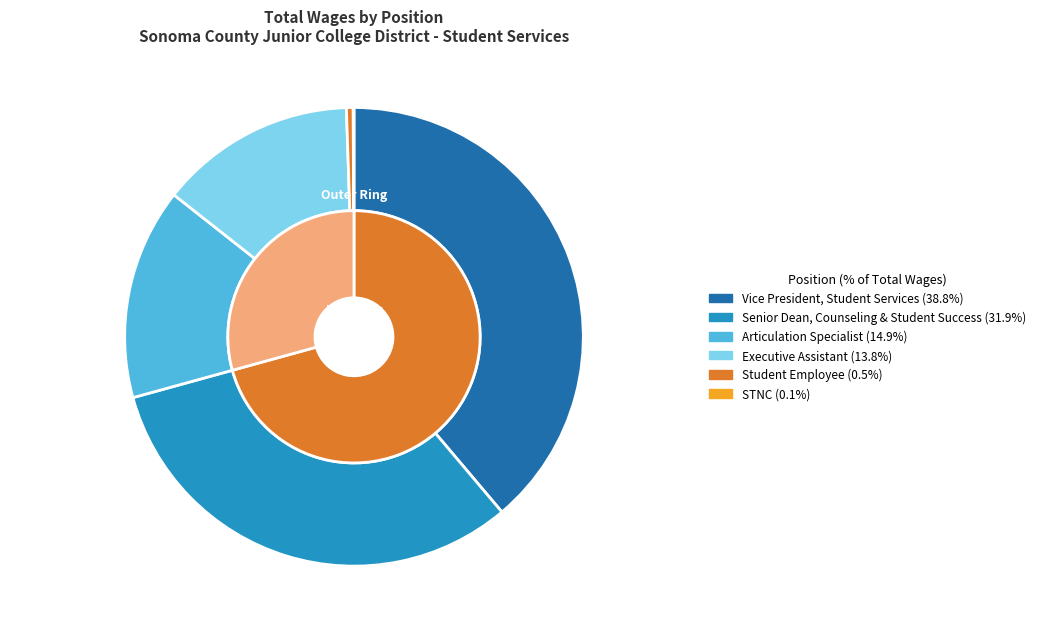

How much of the chart is everything except Articulation Specialist?

85.1%